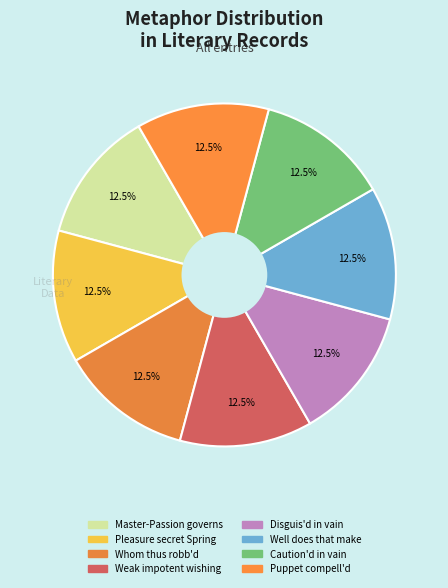

Count the number of slices in the pie.

8